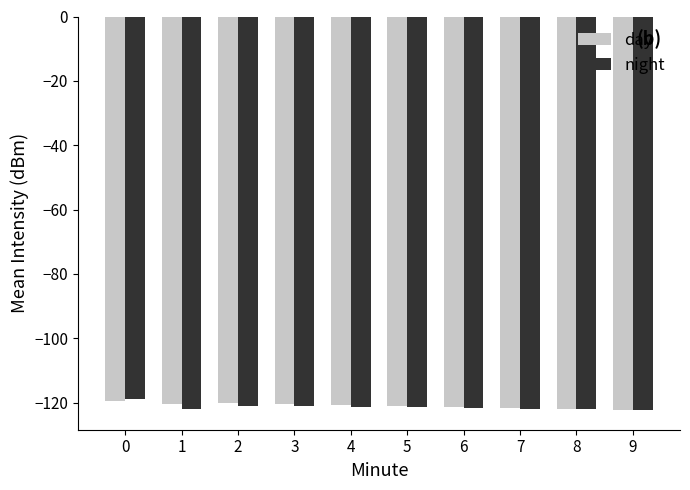

Count the number of data series in this chart.

2